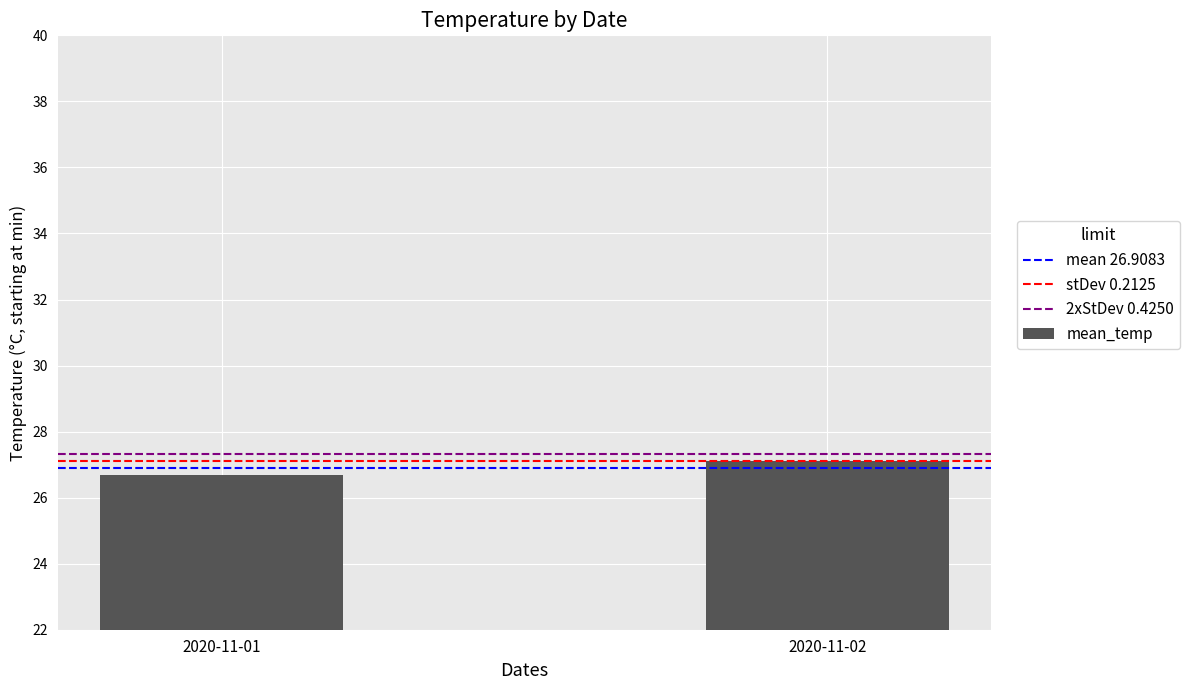

At which category does the chart reach its minimum across all series?

2020-11-01